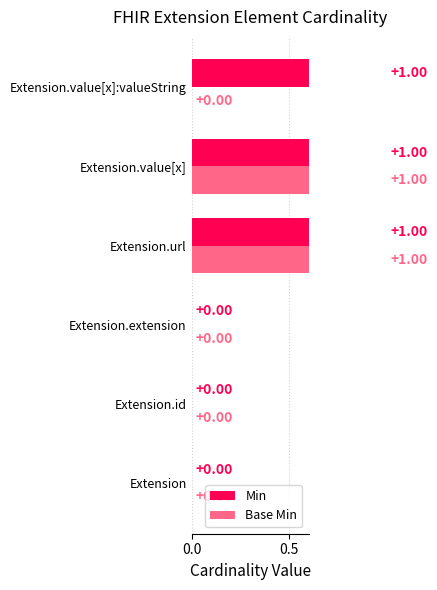

How many bars are there in total?

12